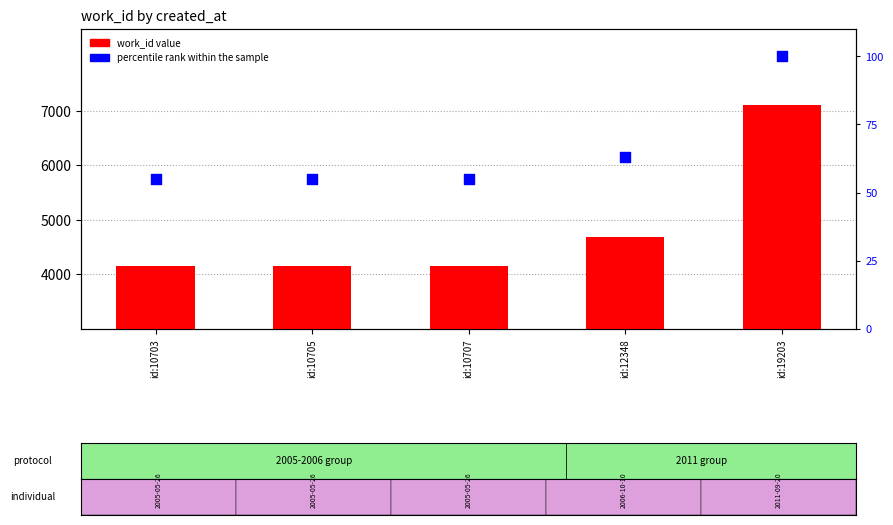

Which series has the widest spread of Y values?

work_id